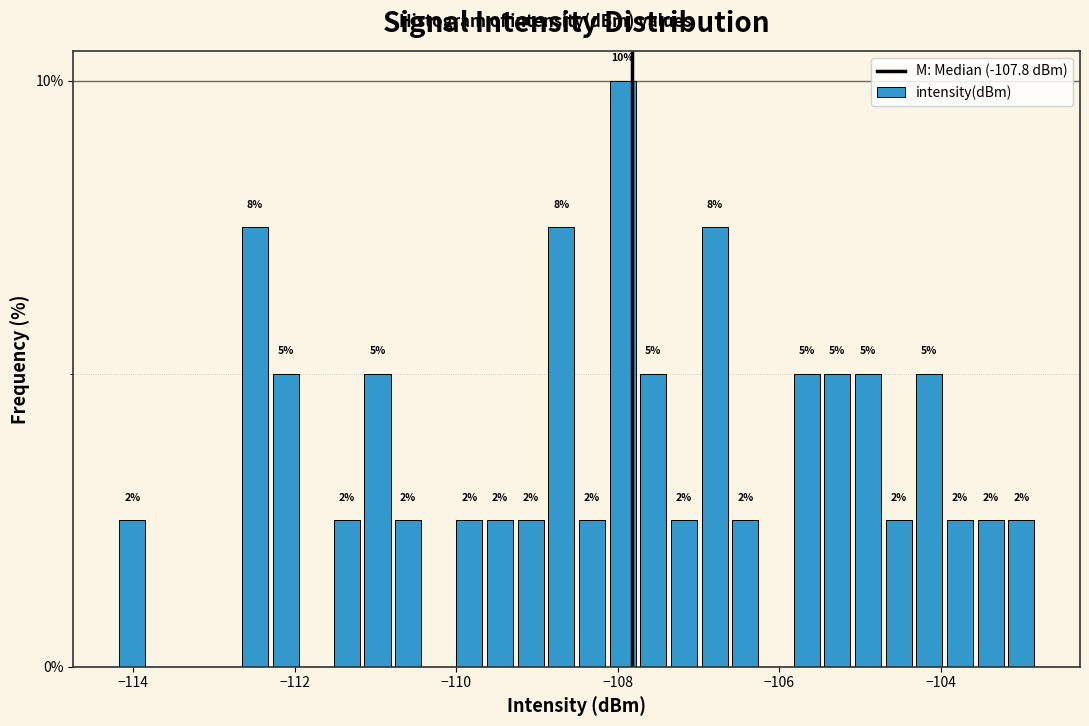

Read against the x-axis, roughly where is the centre of the tallest bar?

-108.0